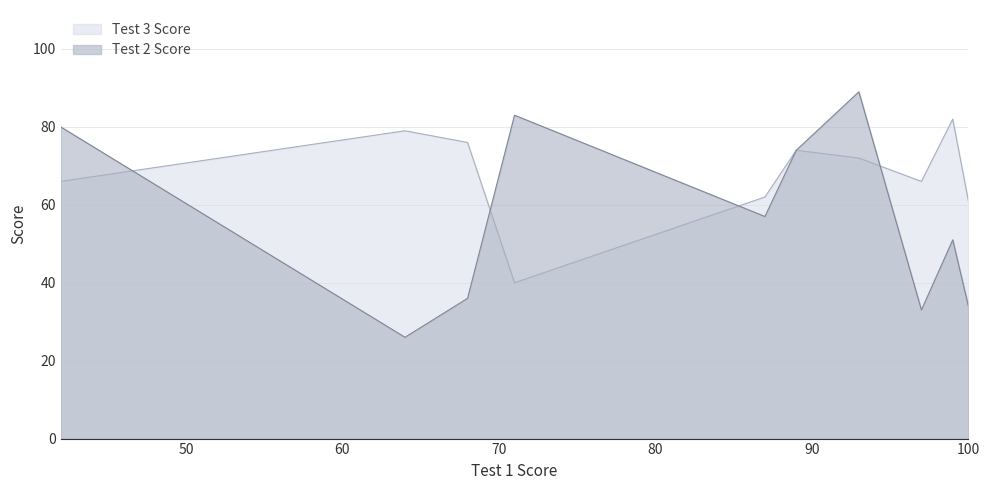

Rank the series at 97 from highest to lowest value.

Test 3 Score, Test 2 Score